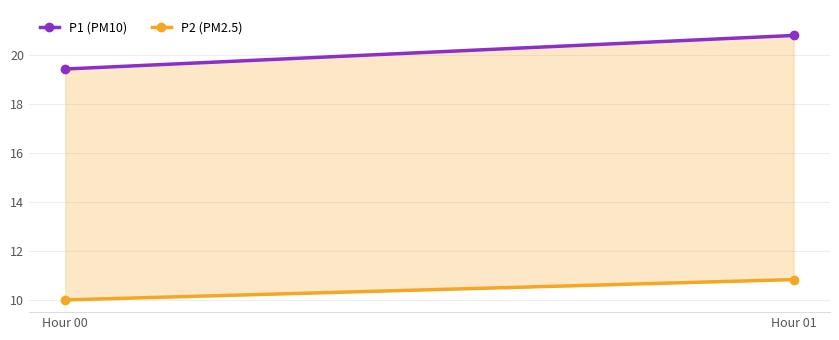

What is the difference between the P1 (PM10) values at Hour 00 and Hour 01?

1.4